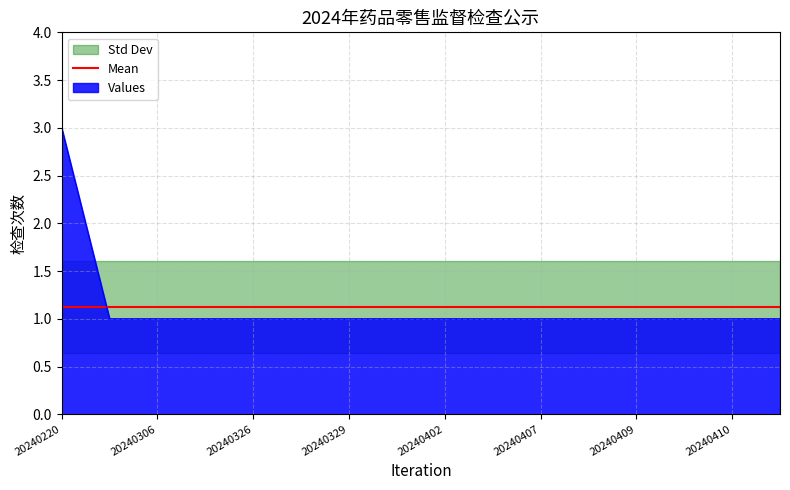

The Values series shows 0.3 at 20240410. True or false?

False